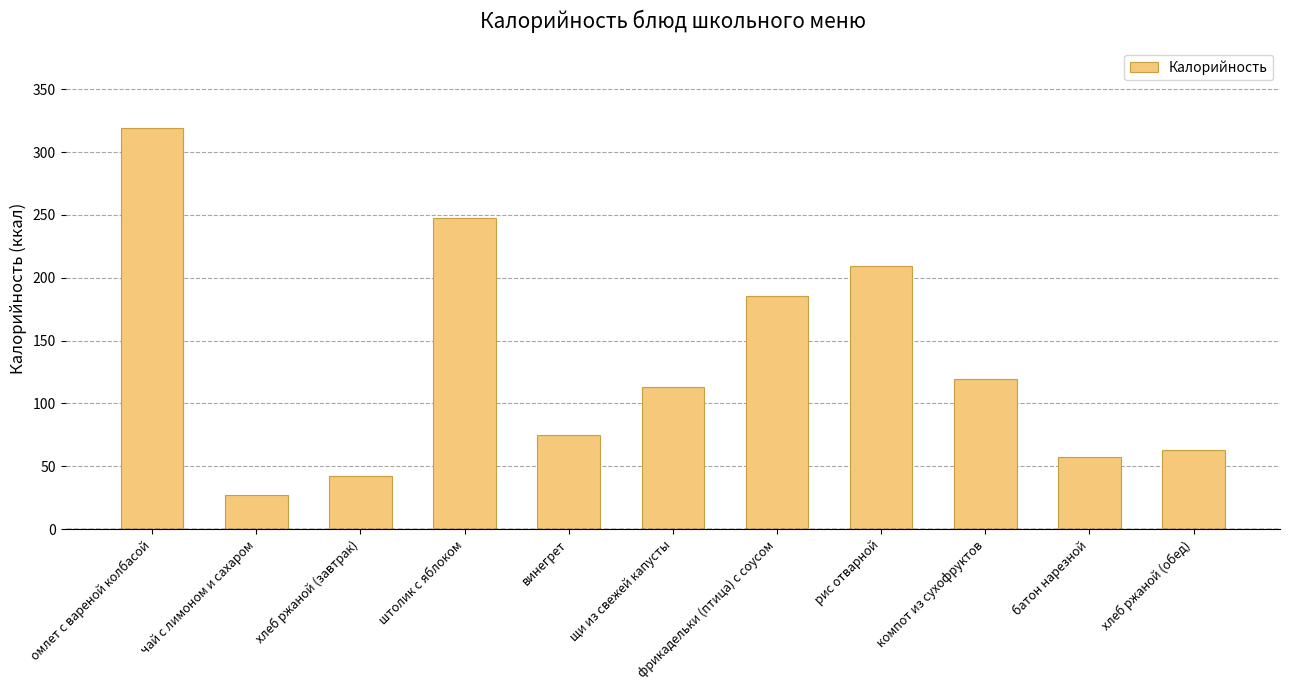

At which label does the data first exceed 113?

омлет с вареной колбасой